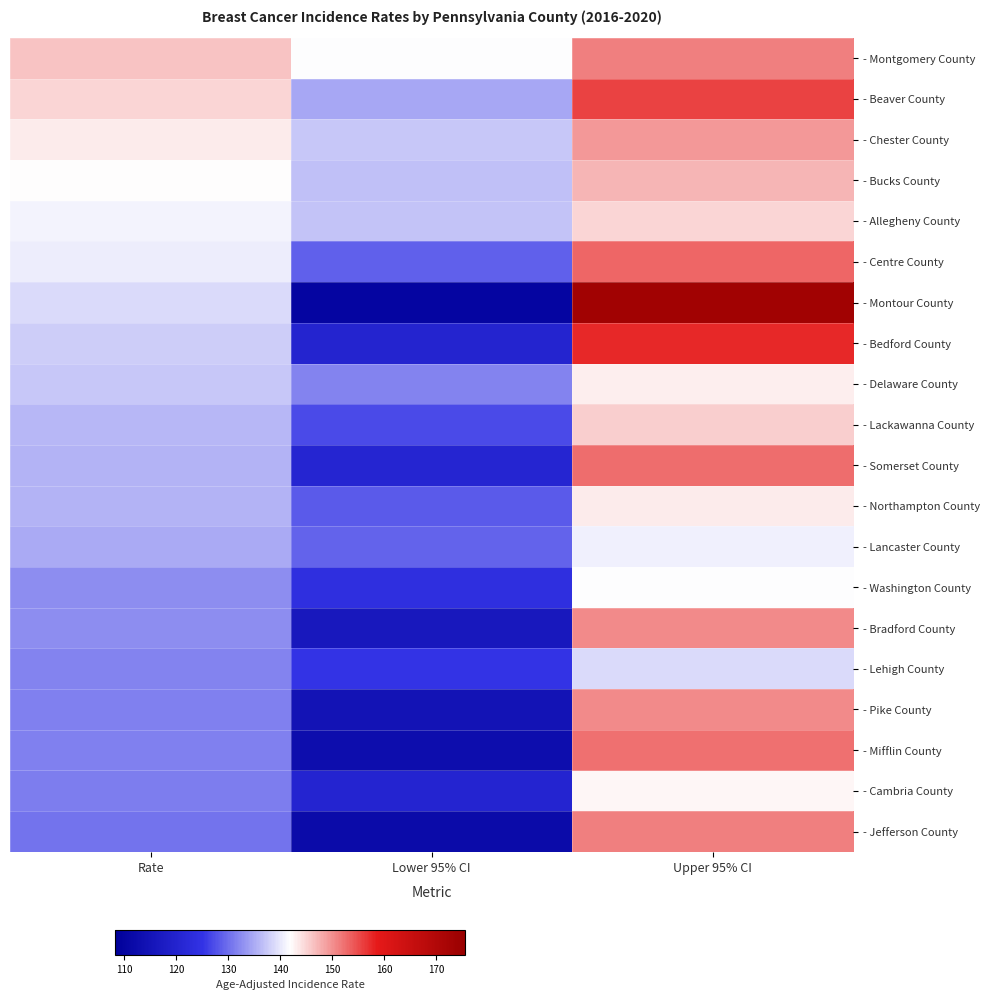

At how many categories does at least one series exceed 152?

1